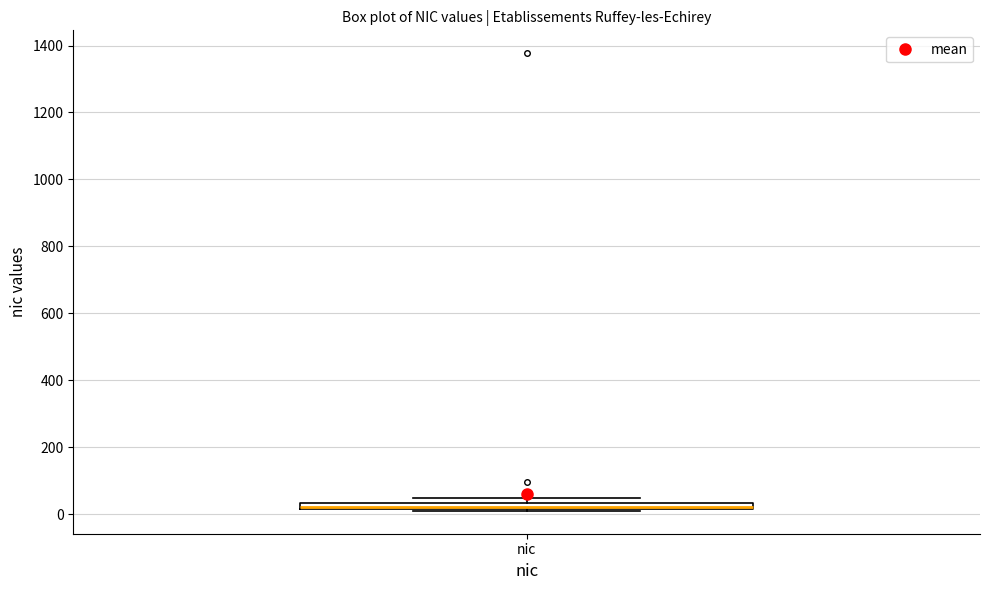

Where is the lower edge of the box for nic on the y-axis? The values are not printed on the chart, so give them approximately, as read against the axis.

20